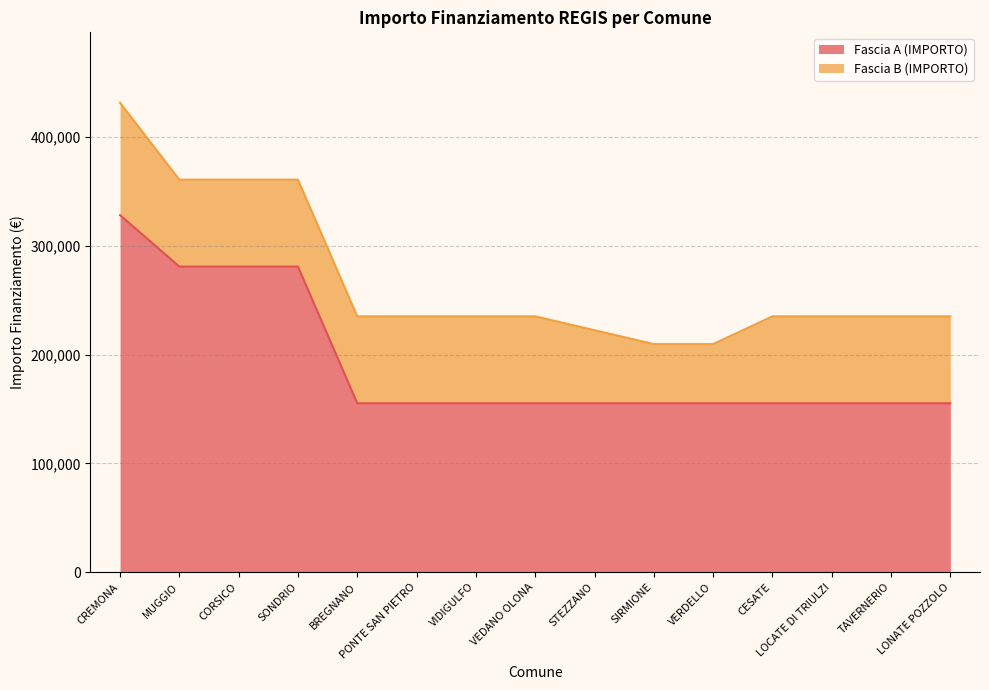

What is the label of the 1st point from the left?

CREMONA